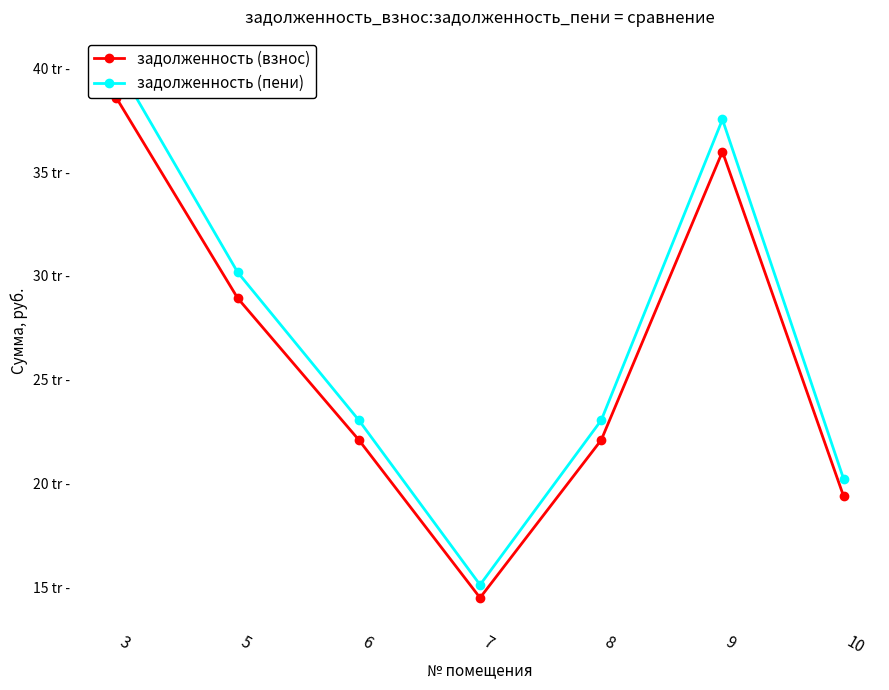

True or false: задолженность (взнос) and задолженность (пени) intersect in this chart.

False